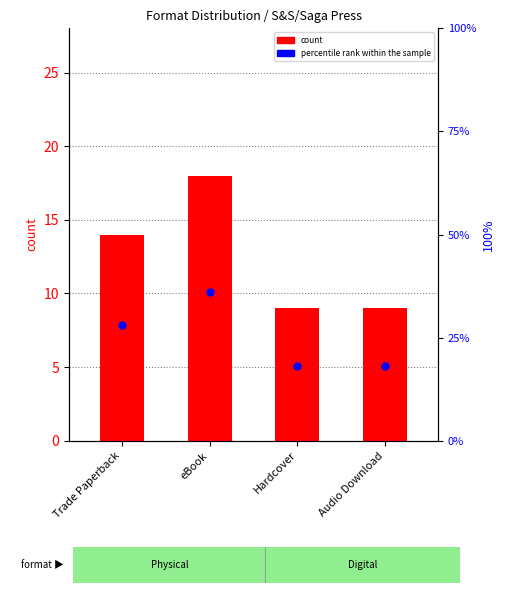

Is it true that percentile rank within the sample equals 18.2 at Trade Paperback?

False